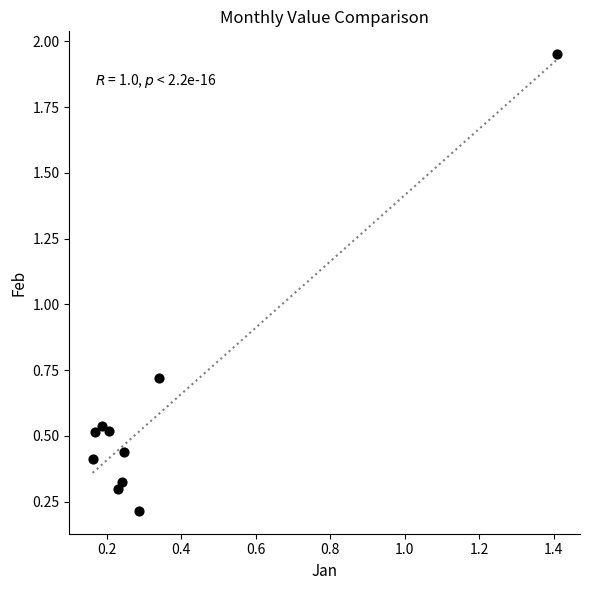

What is the range of Y values (max minus min)?

1.7